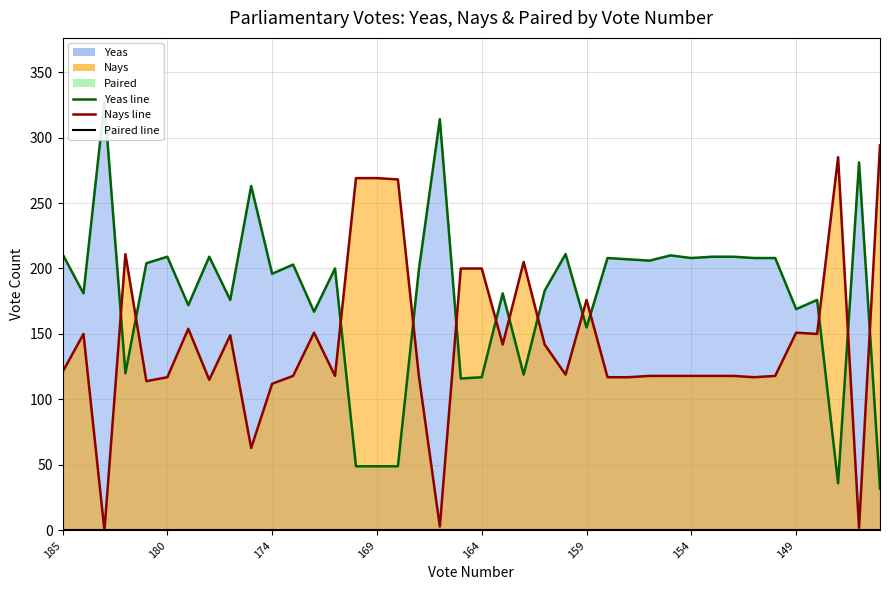

Is it true that Nays equals 118 at 154?

True